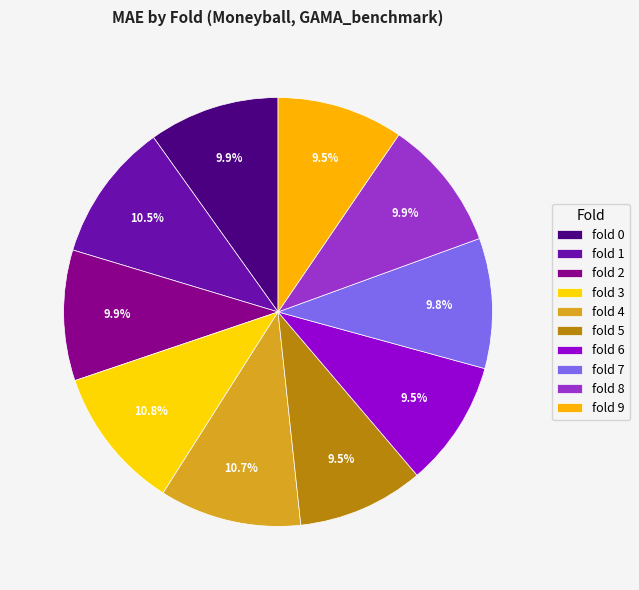

Approximately how many times larger is the value at fold 0 compared to fold 1?

0.9